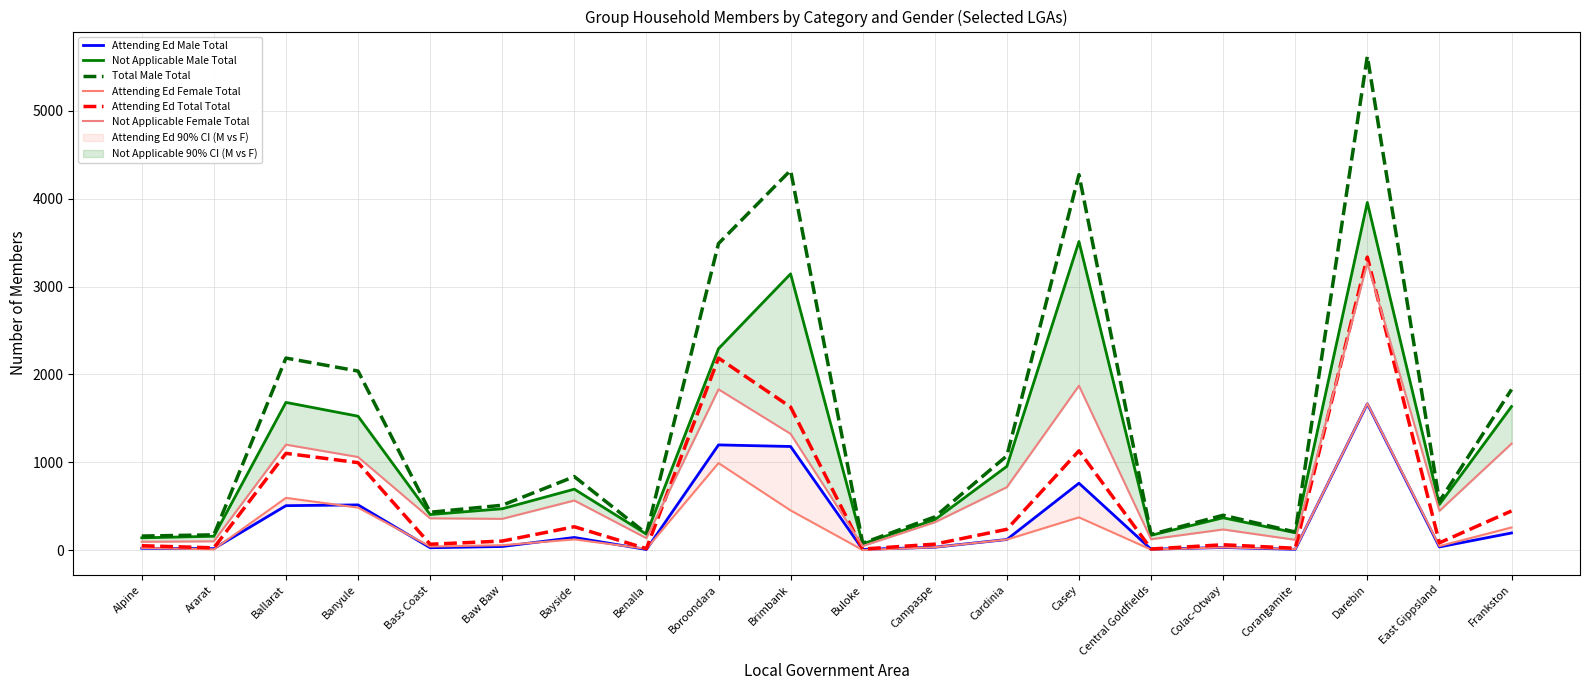

What position from the left is Benalla?

8